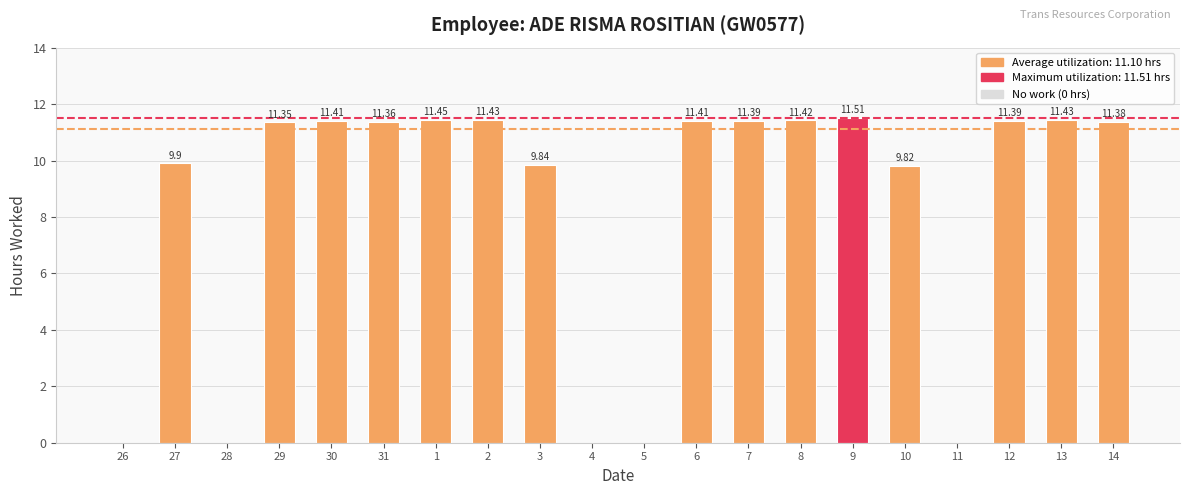

What is the sum of the values at 10 and 29?

21.2